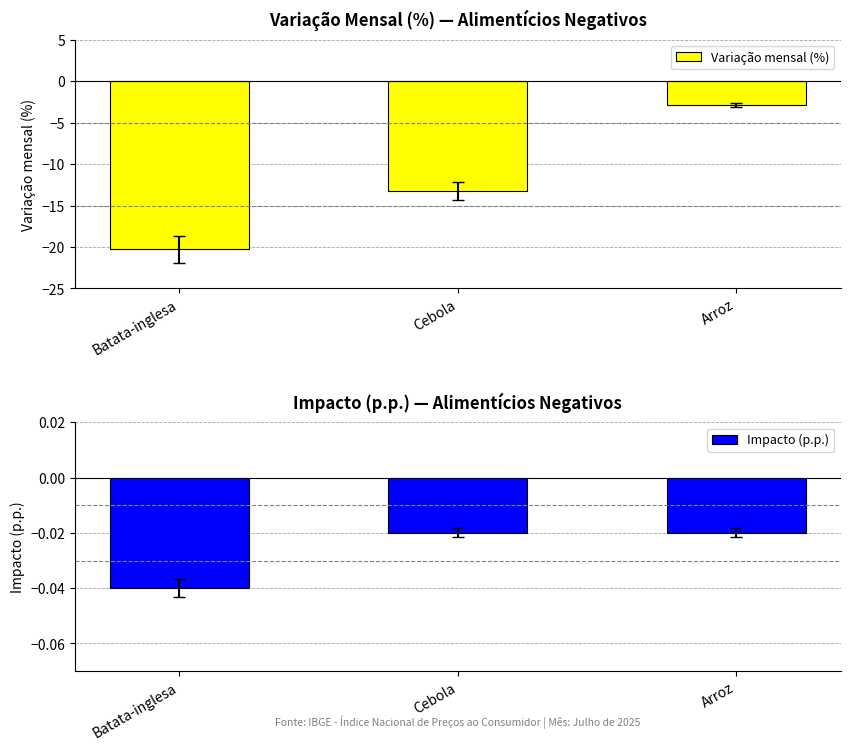

Reading left to right, extract all data points from this chart.

Variação mensal (%): Batata-inglesa=-20.3	Cebola=-13.3	Arroz=-2.9
Impacto (p.p.): Batata-inglesa=-0.0	Cebola=-0.0	Arroz=-0.0